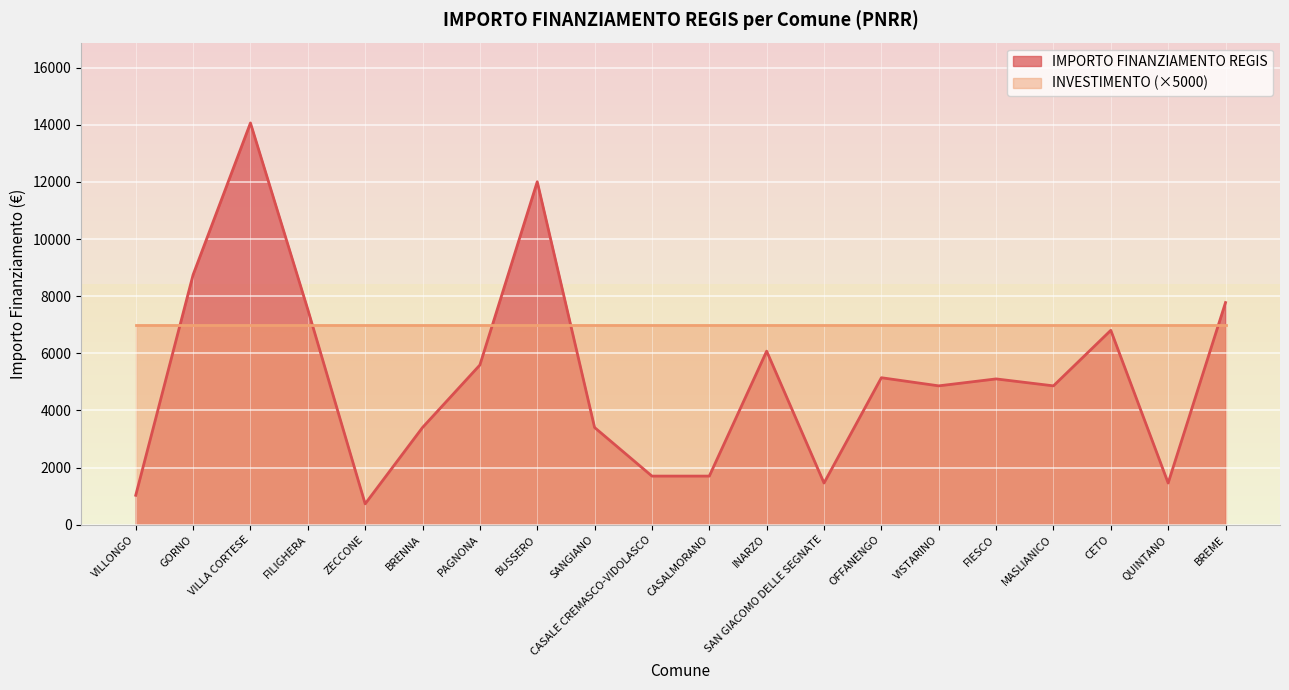

The value at CASALE CREMASCO-VIDOLASCO is 1701. True or false?

True